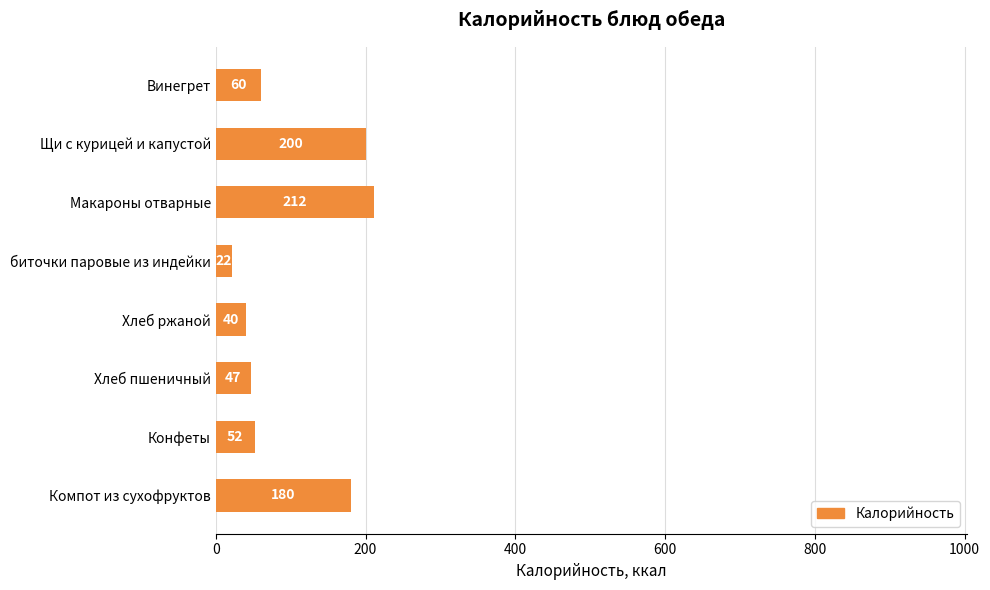

List the labels in order of value, smallest first.

биточки паровые из индейки, Хлеб ржаной, Хлеб пшеничный, Конфеты, Винегрет, Компот из сухофруктов, Щи с курицей и капустой, Макароны отварные